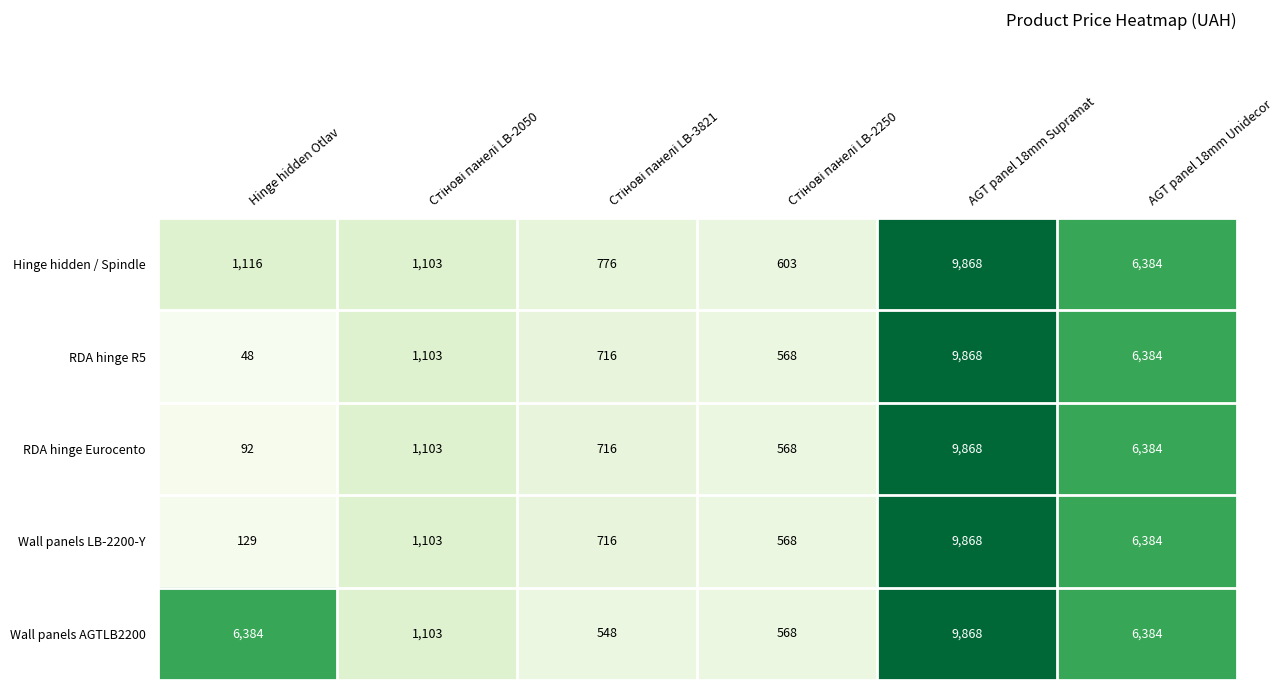

Reading right to left, extract all data points from this chart.

Hinge hidden / Spindle: 6384	9868	603	776	1103	1116
RDA hinge R5: 6384	9868	568	716	1103	48
RDA hinge Eurocento: 6384	9868	568	716	1103	92
Wall panels LB-2200-Y: 6384	9868	568	716	1103	129
Wall panels AGTLB2200: 6384	9868	568	548	1103	6384